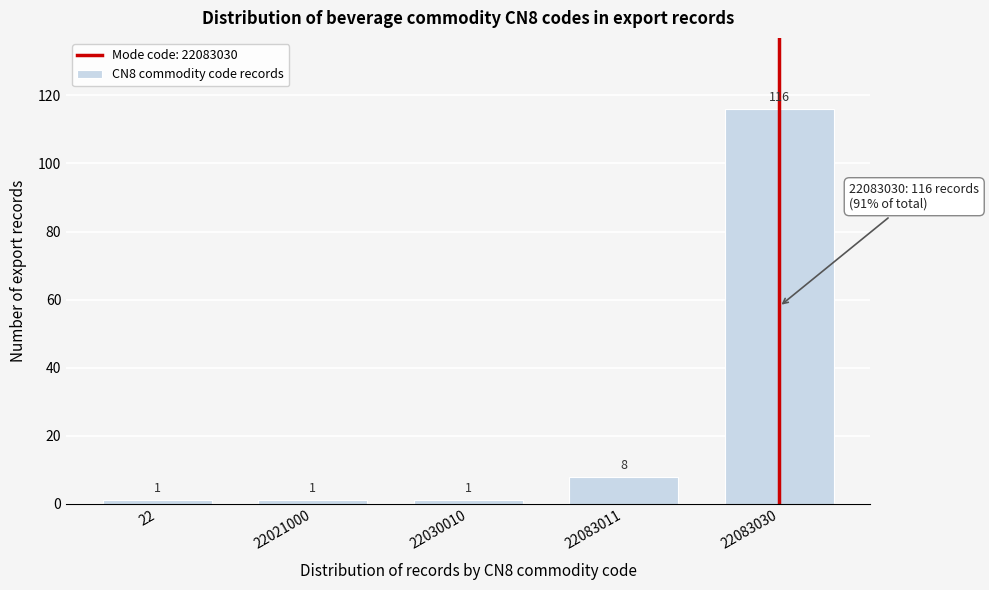

Reading left to right, transcribe all the data shown in this chart.

22=1	22021000=1	22030010=1	22083011=8	22083030=116